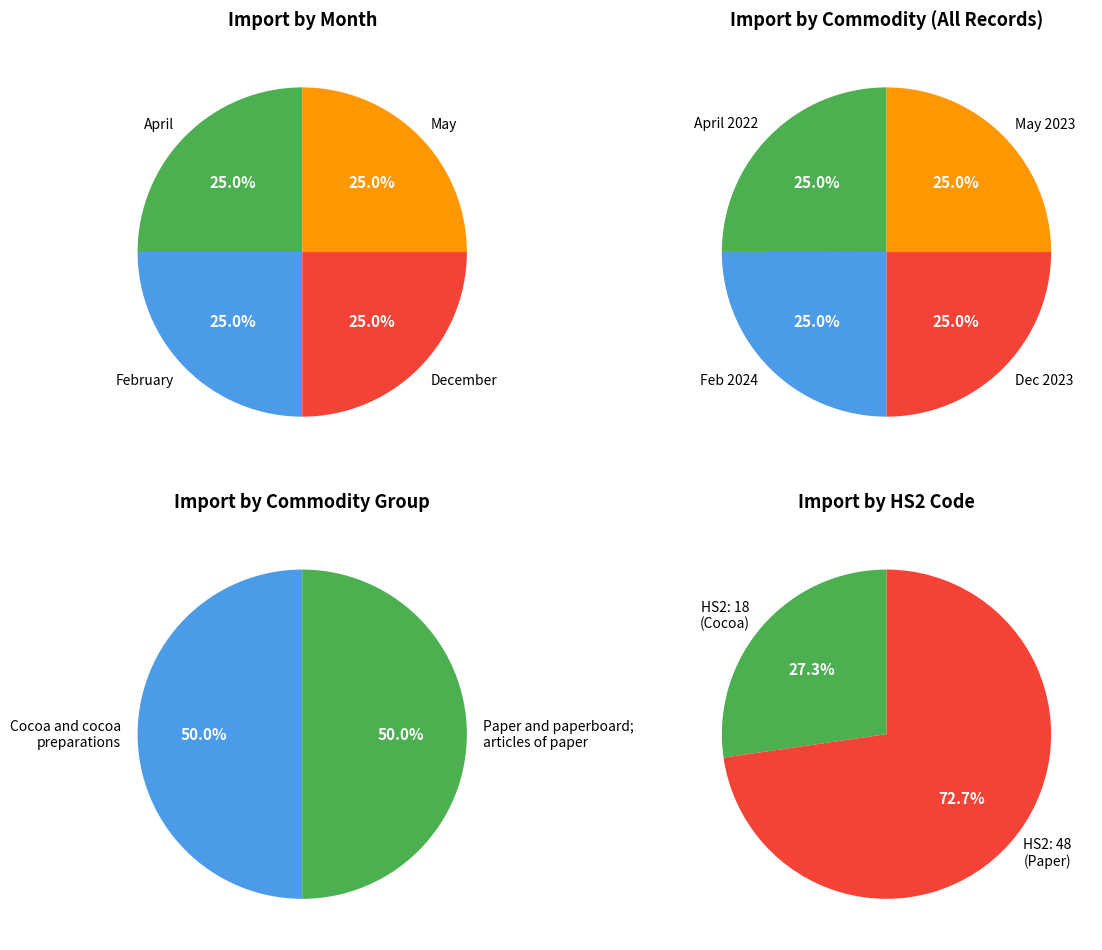

Is it true that May is 42% of the pie?

False